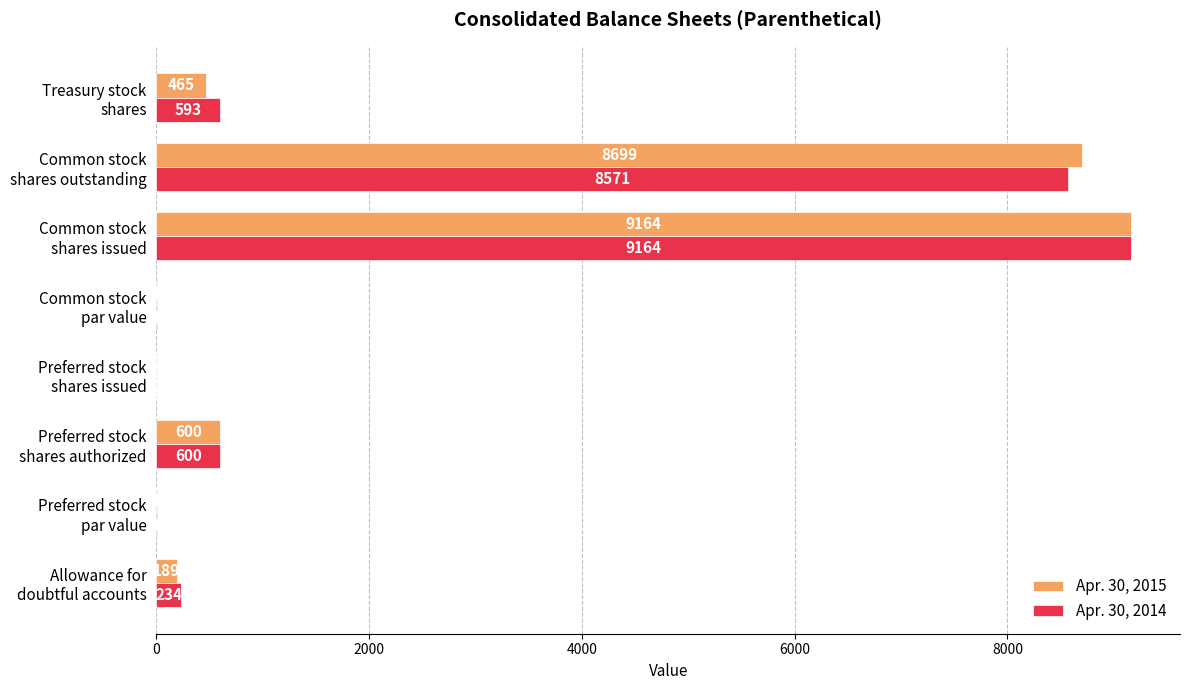

What is the maximum value shown in the chart?

9164